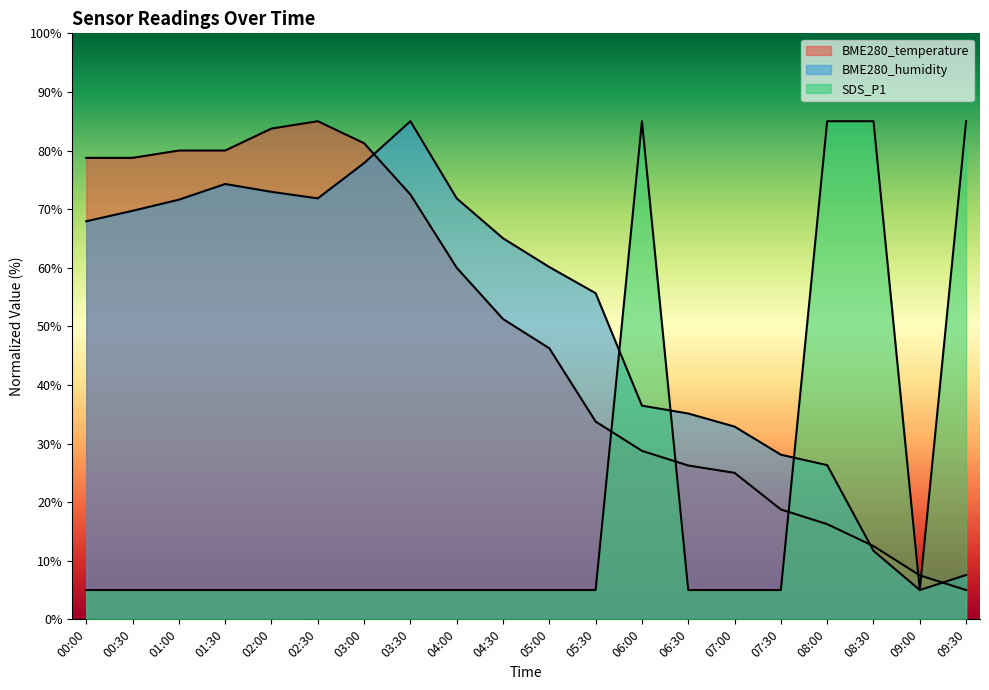

Between 07:00 and 03:30, which is larger?

03:30